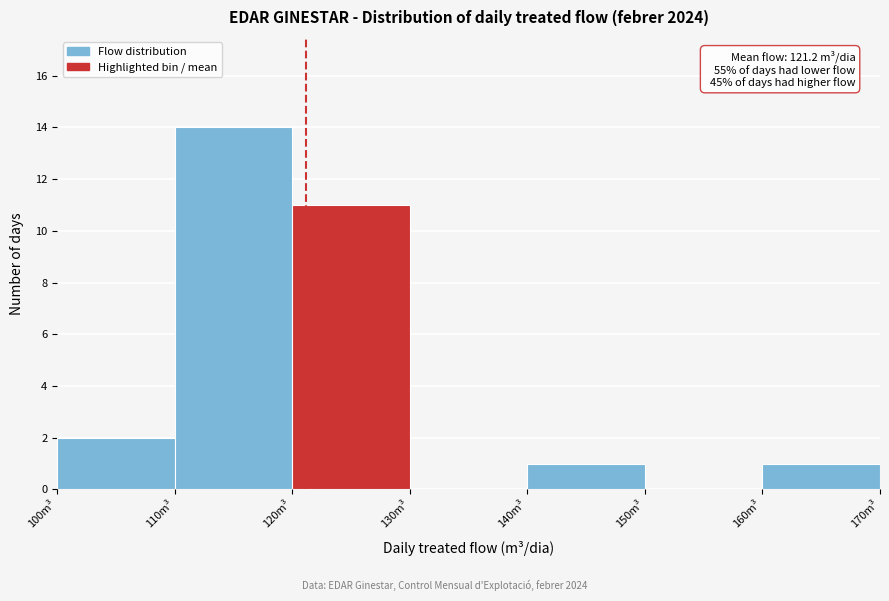

Over which range of the x-axis is the bar tallest?

110 to 120